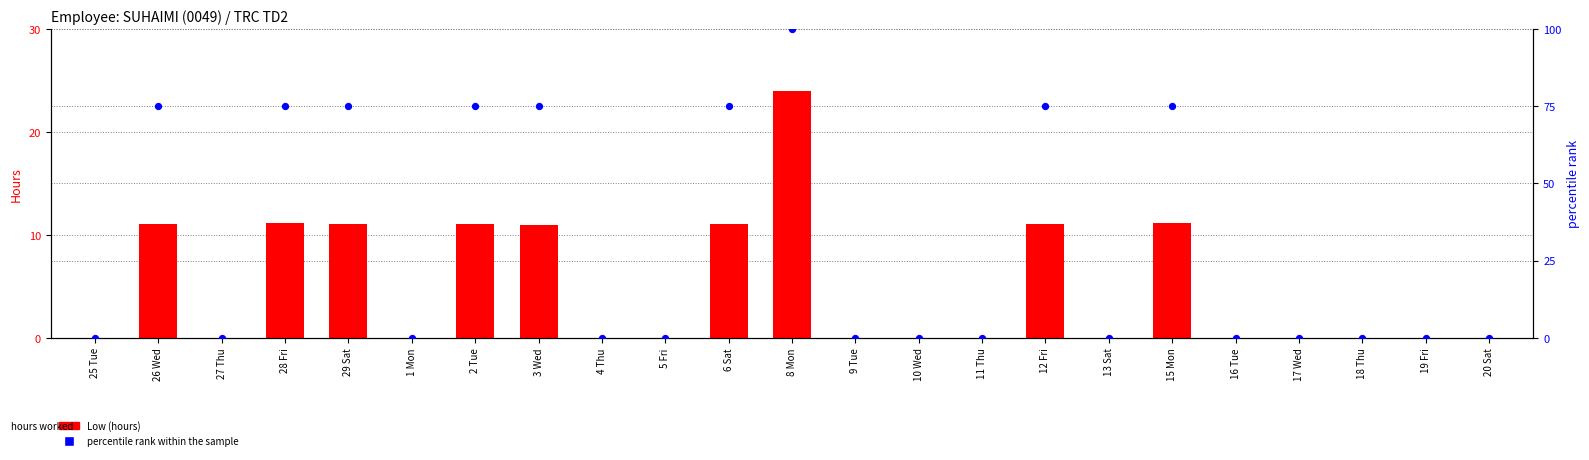

At how many categories does at least one series exceed 35?

9